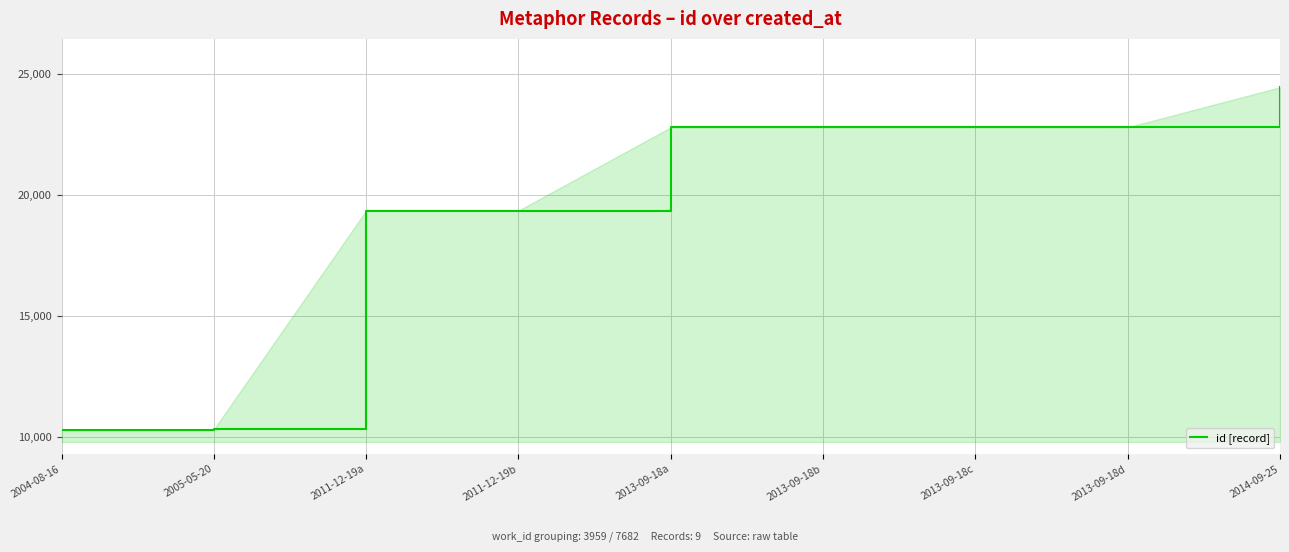

Does the chart display data point markers on the line(s)?

No